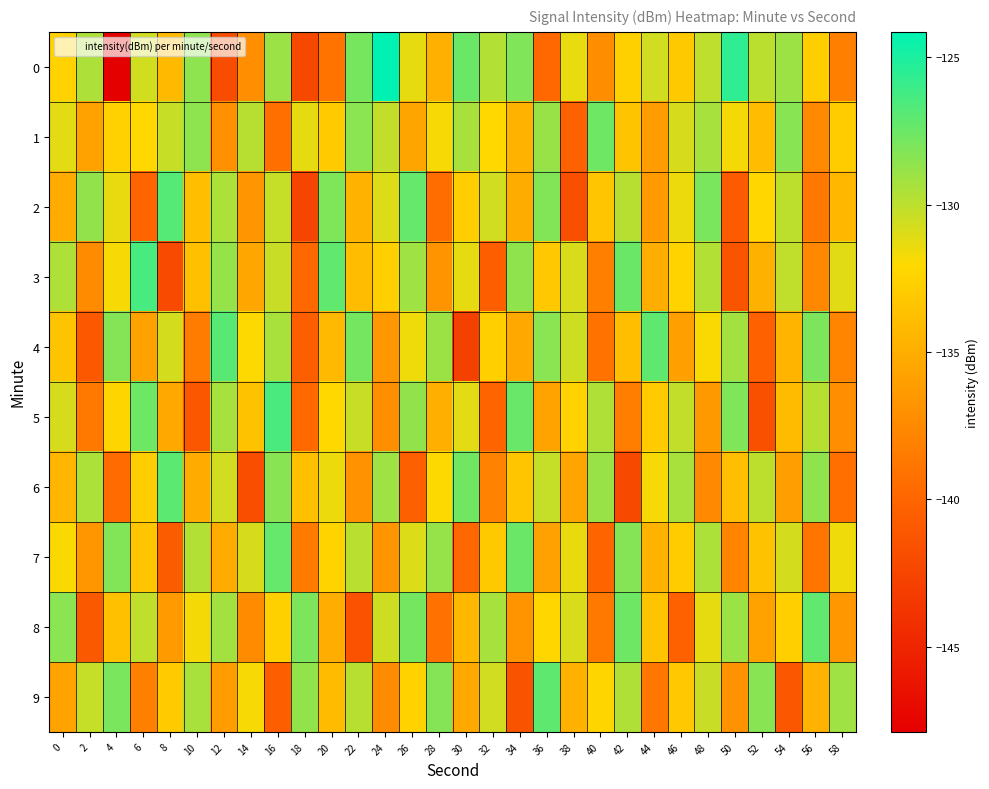

Reading left to right, extract all data points from this chart.

0: 0=-132.5	2=-129.5	4=-147.9	6=-130.7	8=-134.1	10=-128.6	12=-142.0	14=-137.2	16=-128.9	18=-142.3	20=-139.0	22=-127.8	24=-124.1	26=-131.3	28=-134.8	30=-127.5	32=-129.7	34=-128.2	36=-139.9	38=-131.4	40=-137.2	42=-132.7	44=-130.6	46=-133.1	48=-130.1	50=-125.6	52=-130.0	54=-129.1	56=-132.7	58=-138.2
1: 0=-131.2	2=-135.8	4=-132.6	6=-132.1	8=-130.3	10=-128.6	12=-137.0	14=-129.8	16=-139.3	18=-131.3	20=-133.0	22=-128.5	24=-130.2	26=-135.6	28=-131.8	30=-129.4	32=-132.1	34=-134.7	36=-128.9	38=-140.2	40=-127.6	42=-133.5	44=-136.2	46=-130.8	48=-129.3	50=-131.7	52=-134.0	54=-128.4	56=-137.5	58=-132.9
2: 0=-135.2	2=-128.7	4=-131.4	6=-140.1	8=-126.8	10=-133.9	12=-129.5	14=-136.7	16=-130.3	18=-142.5	20=-128.1	22=-134.6	24=-131.0	26=-127.3	28=-139.4	30=-132.8	32=-130.6	34=-135.1	36=-128.2	38=-141.7	40=-133.4	42=-129.8	44=-136.3	46=-131.5	48=-127.9	50=-140.8	52=-132.2	54=-130.0	56=-138.6	58=-134.3
3: 0=-129.6	2=-137.3	4=-131.8	6=-126.4	8=-142.1	10=-133.7	12=-128.8	14=-135.5	16=-130.4	18=-139.9	20=-127.2	22=-134.0	24=-132.6	26=-129.1	28=-136.8	30=-131.3	32=-140.5	34=-128.6	36=-133.2	38=-130.9	40=-138.2	42=-127.5	44=-135.0	46=-132.4	48=-129.7	50=-141.3	52=-134.8	54=-130.1	56=-137.6	58=-131.1
4: 0=-133.5	2=-141.0	4=-128.3	6=-135.8	8=-130.7	10=-138.4	12=-126.9	14=-132.0	16=-129.4	18=-140.6	20=-134.2	22=-127.8	24=-136.5	26=-131.6	28=-129.0	30=-142.8	32=-132.7	34=-135.3	36=-128.5	38=-130.5	40=-139.1	42=-133.8	44=-127.1	46=-136.0	48=-131.9	50=-129.2	52=-140.3	54=-134.5	56=-128.0	58=-137.9
5: 0=-130.8	2=-138.7	4=-132.3	6=-127.6	8=-135.4	10=-141.2	12=-129.3	14=-133.6	16=-126.5	18=-139.7	20=-132.1	22=-130.4	24=-137.1	26=-128.7	28=-134.9	30=-131.2	32=-140.0	34=-127.4	36=-135.7	38=-132.5	40=-129.6	42=-138.3	44=-133.0	46=-130.2	48=-136.4	50=-128.1	52=-141.6	54=-134.1	56=-129.8	58=-137.2
6: 0=-134.4	2=-129.5	4=-139.6	6=-132.8	8=-127.0	10=-135.2	12=-130.6	14=-141.8	16=-128.4	18=-133.7	20=-131.5	22=-136.9	24=-129.1	26=-140.4	28=-132.0	30=-127.7	32=-138.0	34=-133.3	36=-130.3	38=-135.6	40=-128.9	42=-142.2	44=-131.8	46=-129.4	48=-137.5	50=-133.9	52=-130.0	54=-136.1	56=-128.6	58=-139.3
7: 0=-131.9	2=-136.6	4=-128.2	6=-133.4	8=-140.7	10=-129.7	12=-135.1	14=-130.8	16=-127.3	18=-138.5	20=-132.4	22=-129.9	24=-136.7	26=-131.0	28=-128.8	30=-139.8	32=-133.1	34=-127.5	36=-135.9	38=-131.4	40=-140.1	42=-128.3	44=-134.6	46=-132.9	48=-129.5	50=-137.8	52=-133.6	54=-130.7	56=-138.9	58=-131.6
8: 0=-128.5	2=-140.9	4=-133.7	6=-130.1	8=-136.3	10=-131.7	12=-129.2	14=-137.4	16=-132.6	18=-128.0	20=-135.0	22=-141.5	24=-130.5	26=-127.8	28=-139.2	30=-134.3	32=-129.3	34=-136.8	36=-132.2	38=-130.9	40=-138.7	42=-127.6	44=-133.5	46=-140.2	48=-131.3	50=-129.0	52=-135.8	54=-132.7	56=-127.2	58=-136.5
9: 0=-135.7	2=-130.3	4=-127.9	6=-138.1	8=-133.0	10=-129.4	12=-136.2	14=-131.8	16=-140.6	18=-128.7	20=-134.1	22=-129.8	24=-137.3	26=-132.5	28=-128.3	30=-135.4	32=-130.6	34=-141.4	36=-127.1	38=-134.8	40=-132.3	42=-129.6	44=-138.8	46=-133.2	48=-130.4	50=-136.9	52=-128.4	54=-141.1	56=-134.7	58=-129.1